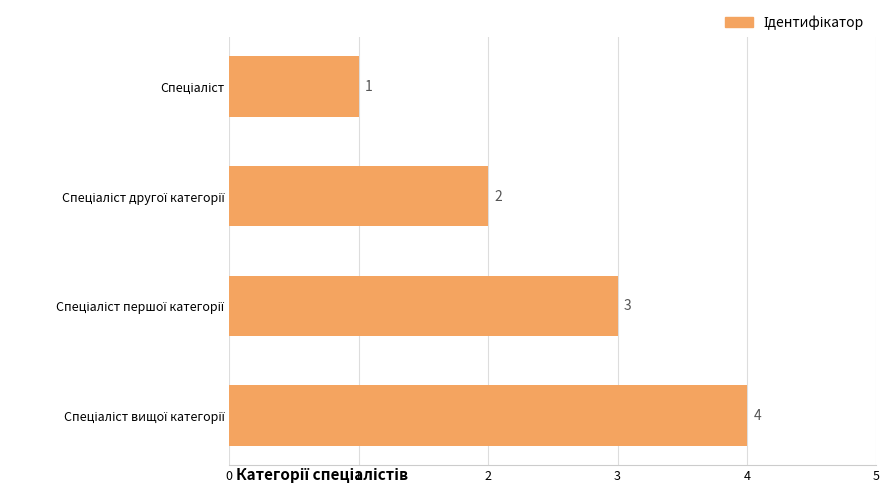

What is the sum of all values?

10